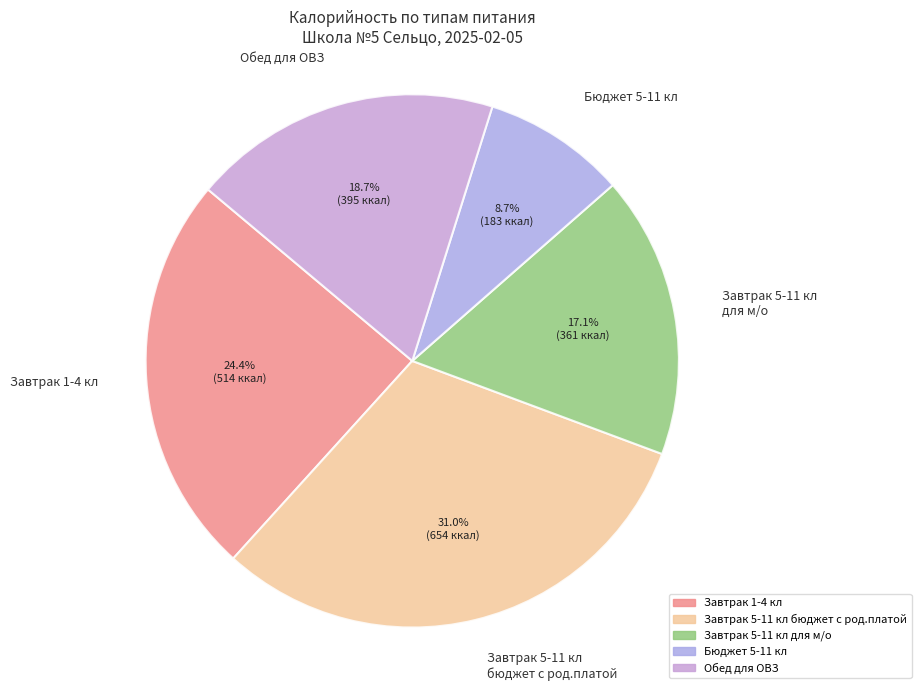

Between Обед для ОВЗ and Завтрак 5-11 кл бюджет с род.платой, which is larger?

Завтрак 5-11 кл бюджет с род.платой